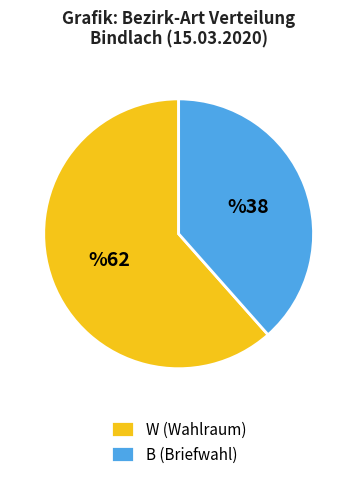

The B (Briefwahl) slice represents 38% of the pie. True or false?

True